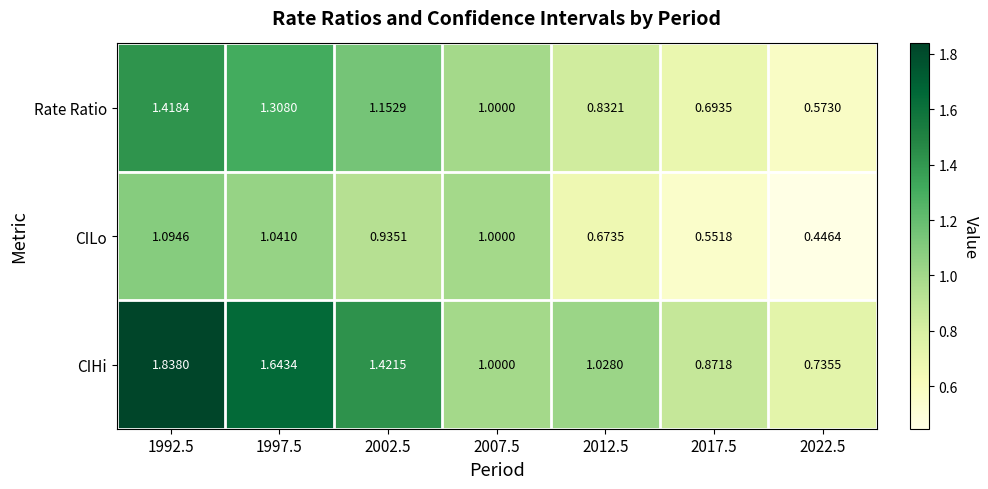

Which series has the largest range (max minus min)?

CIHi